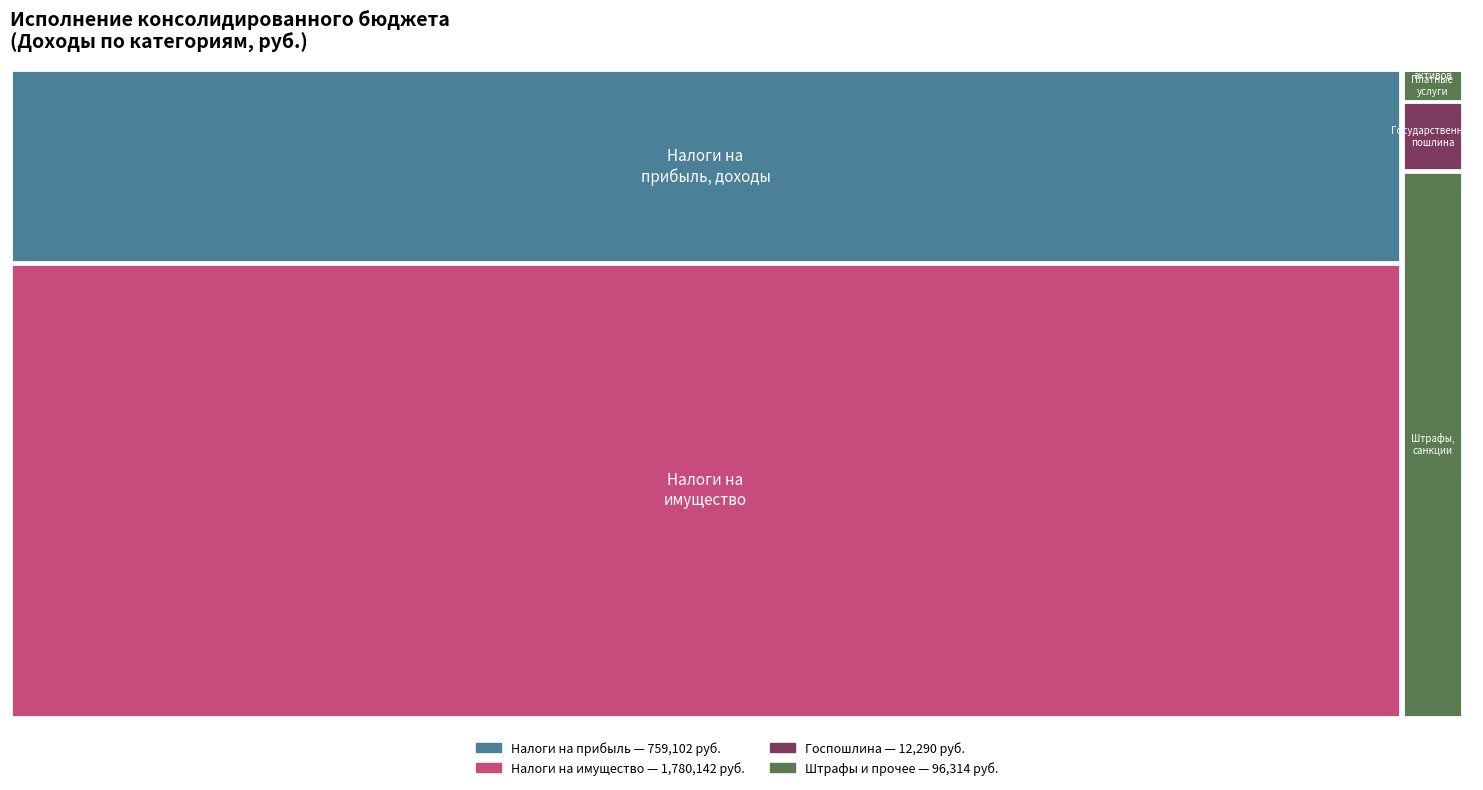

Reading left to right, extract all data points from this chart.

759102.2	1780141.8	12290.0	5549.5	76.3	96314.2